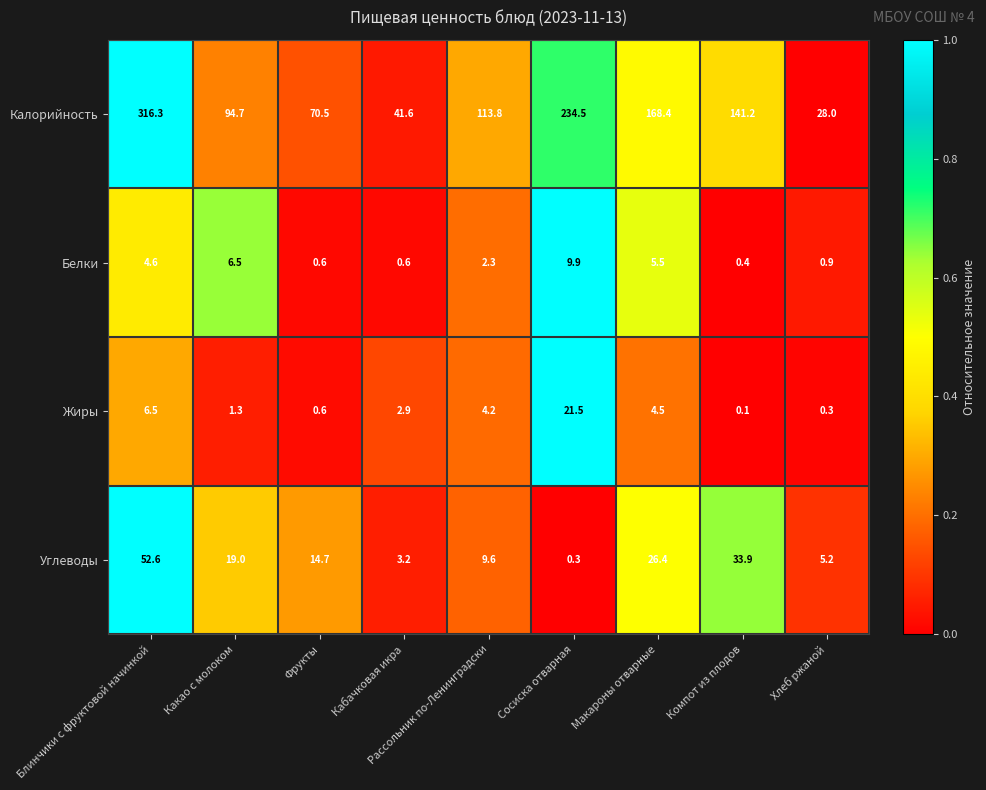

Which series has the largest total across all categories?

Калорийность